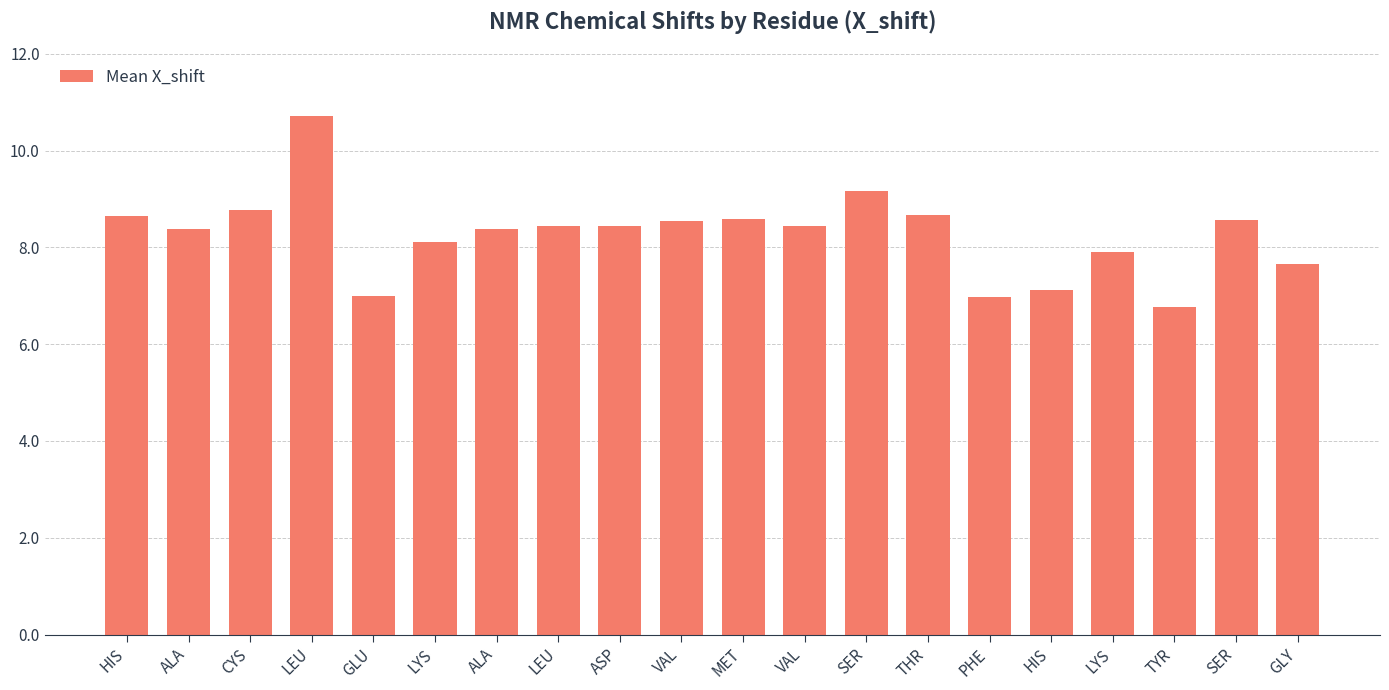

Approximately how many times larger is the value at GLU compared to LYS?

0.9